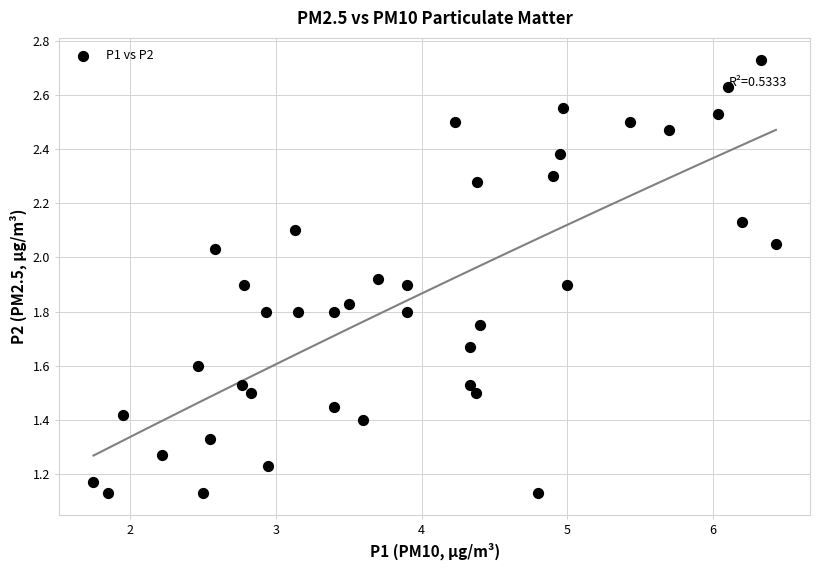

What is the range of Y values (max minus min)?

1.6